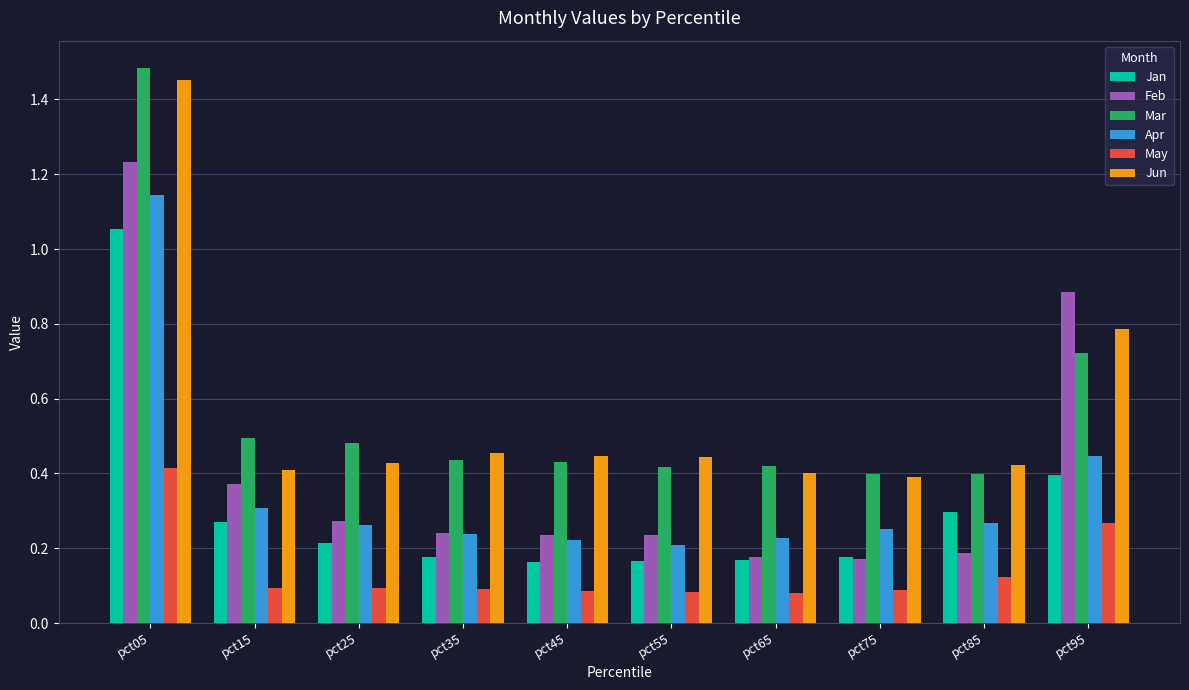

Which label corresponds to the largest value in the chart?

pct05